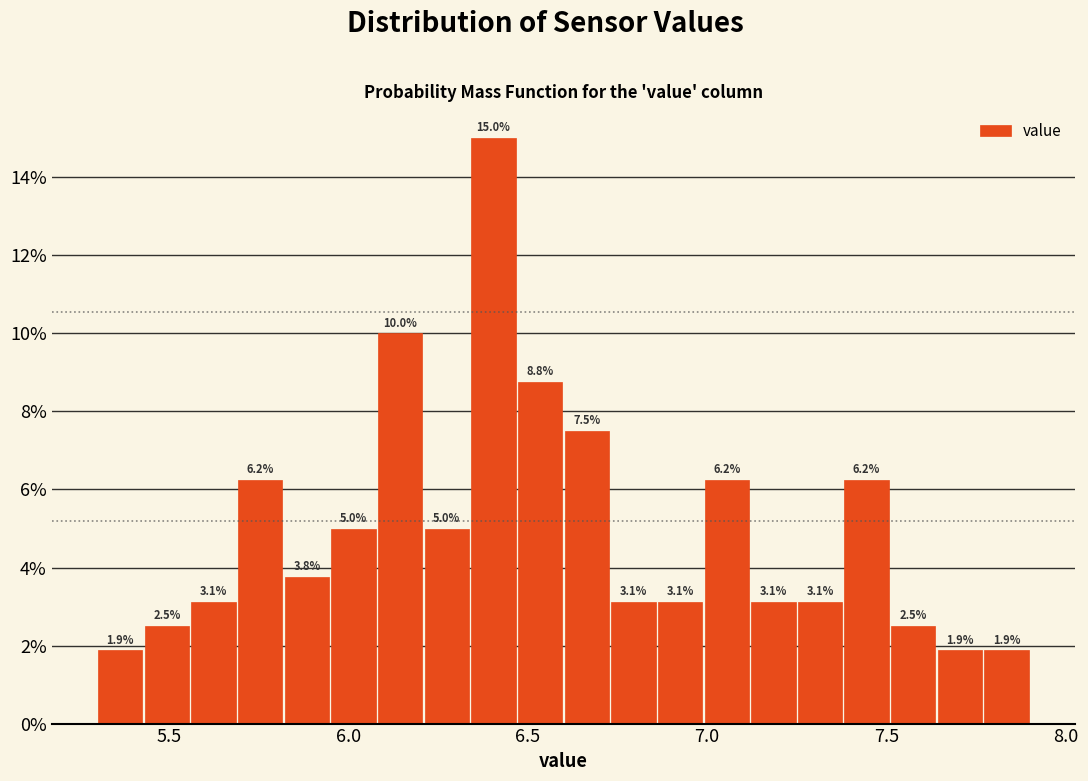

Read against the x-axis, roughly where is the centre of the tallest bar?

6.40